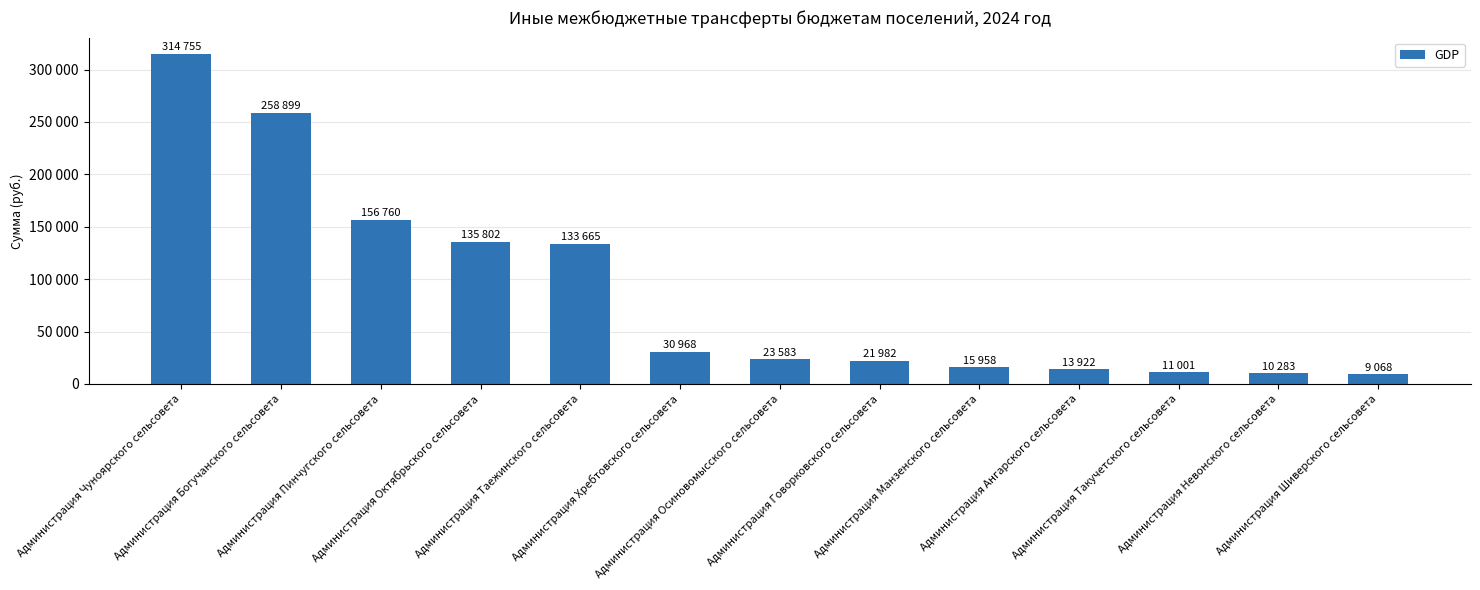

What is the label of the 12th bar from the right?

Администрация Богучанского сельсовета